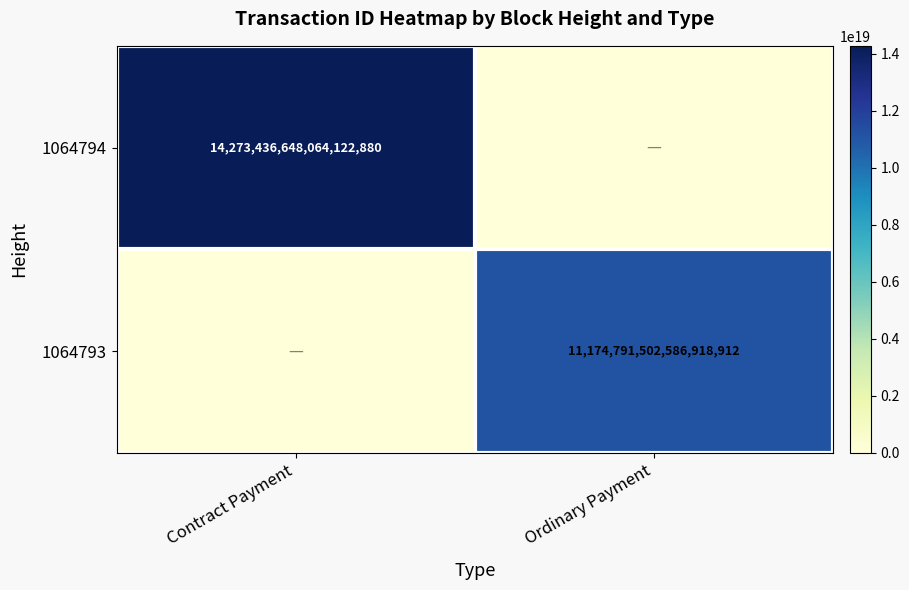

Which label corresponds to the smallest value in the chart?

Ordinary Payment